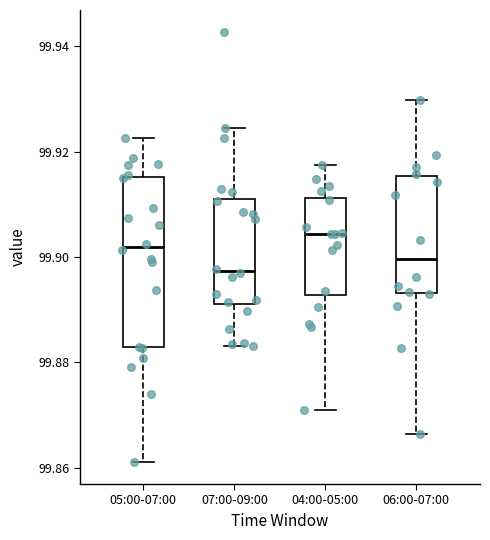

Reading left to right, read every box against the y-axis: the position of its median line, the range the box covers, and the ends of its whiskers. The values are not printed on the chart, so give them approximately, as read against the axis.

05:00-07:00: median 99.902, box 99.882 to 99.916, whiskers 99.860 to 99.922
07:00-09:00: median 99.898, box 99.892 to 99.912, whiskers 99.884 to 99.924
04:00-05:00: median 99.904, box 99.892 to 99.912, whiskers 99.870 to 99.918
06:00-07:00: median 99.900, box 99.894 to 99.916, whiskers 99.866 to 99.930